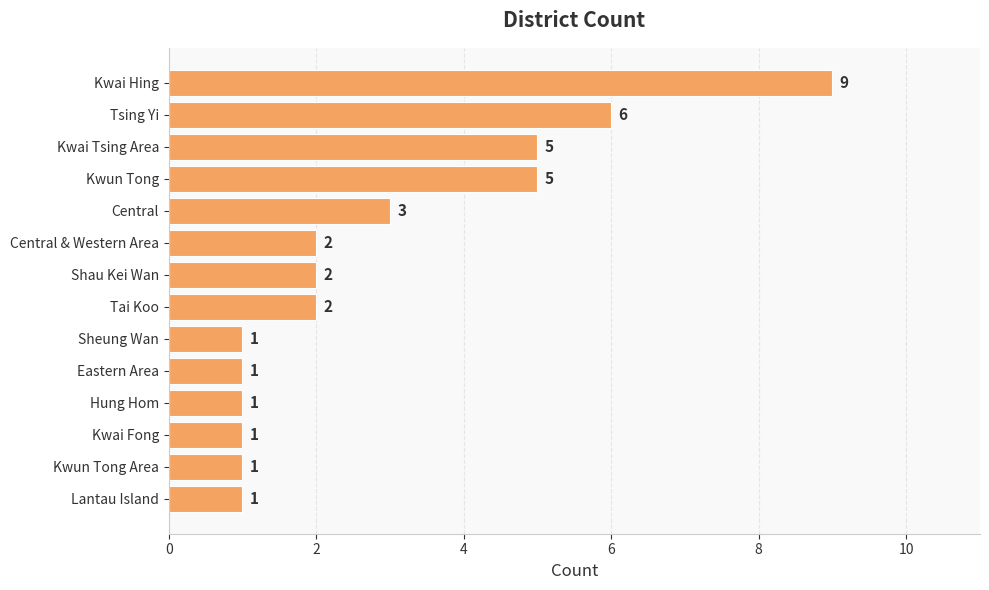

The chart shows a value of 1 at Tai Koo. True or false?

False